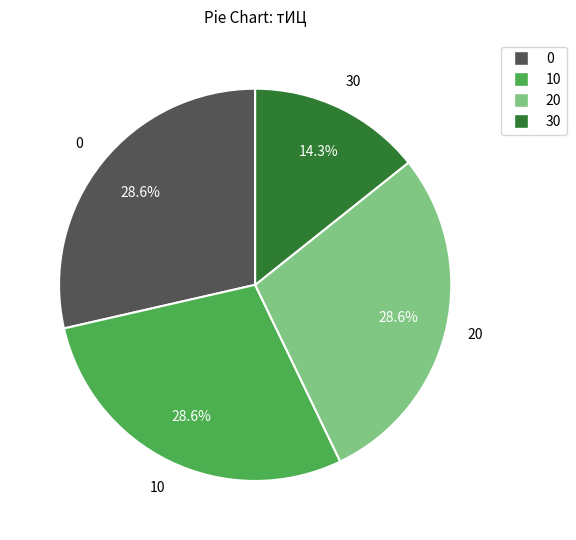

How many segments does this pie chart have?

4